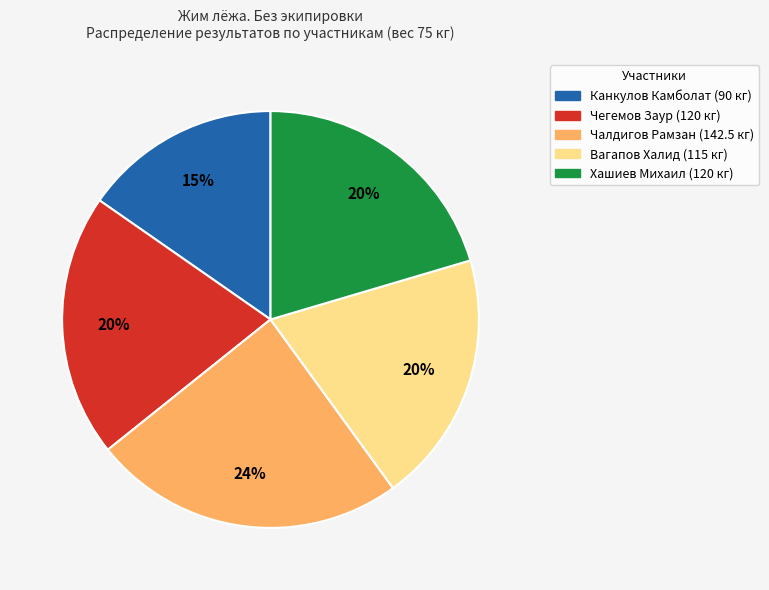

True or false: Чегемов Заур accounts for 20% of the total.

True